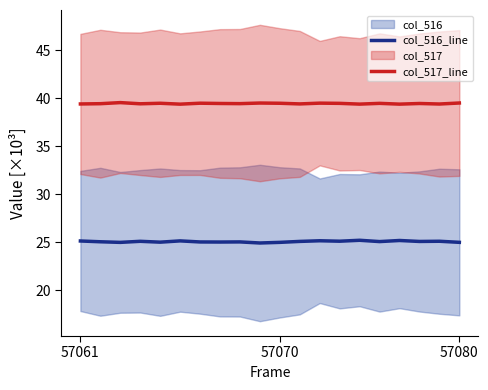

What is the minimum value for col_517_line?

39.4